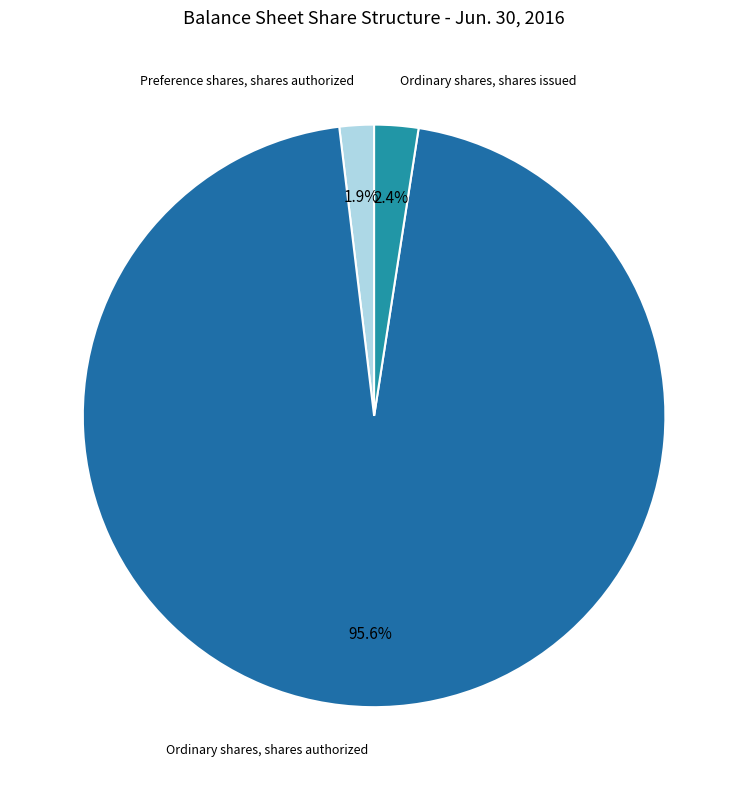

Which slice is the largest?

Ordinary shares, shares authorized